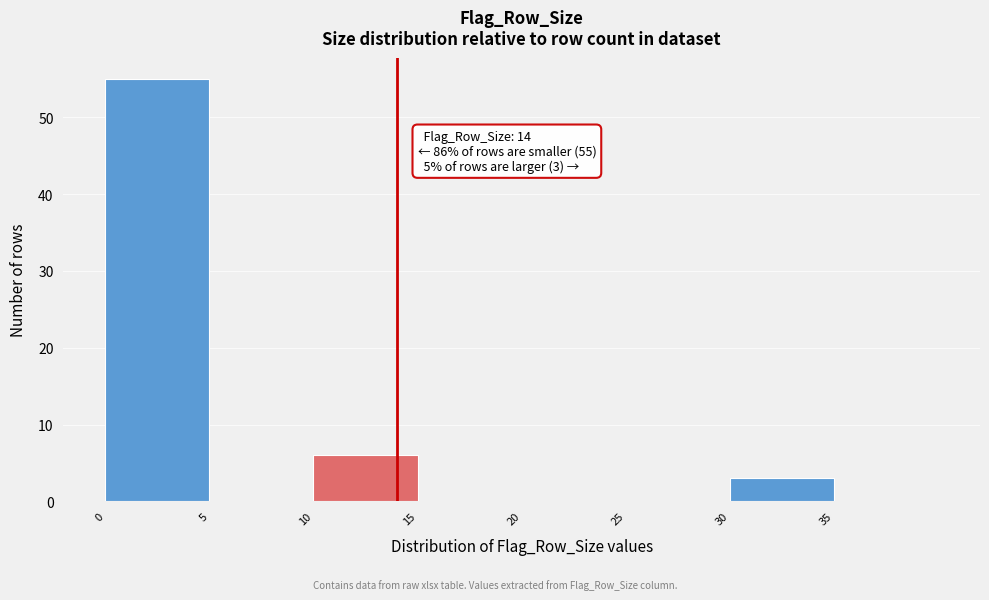

Which range on the x-axis has the tallest bar?

0 to 5